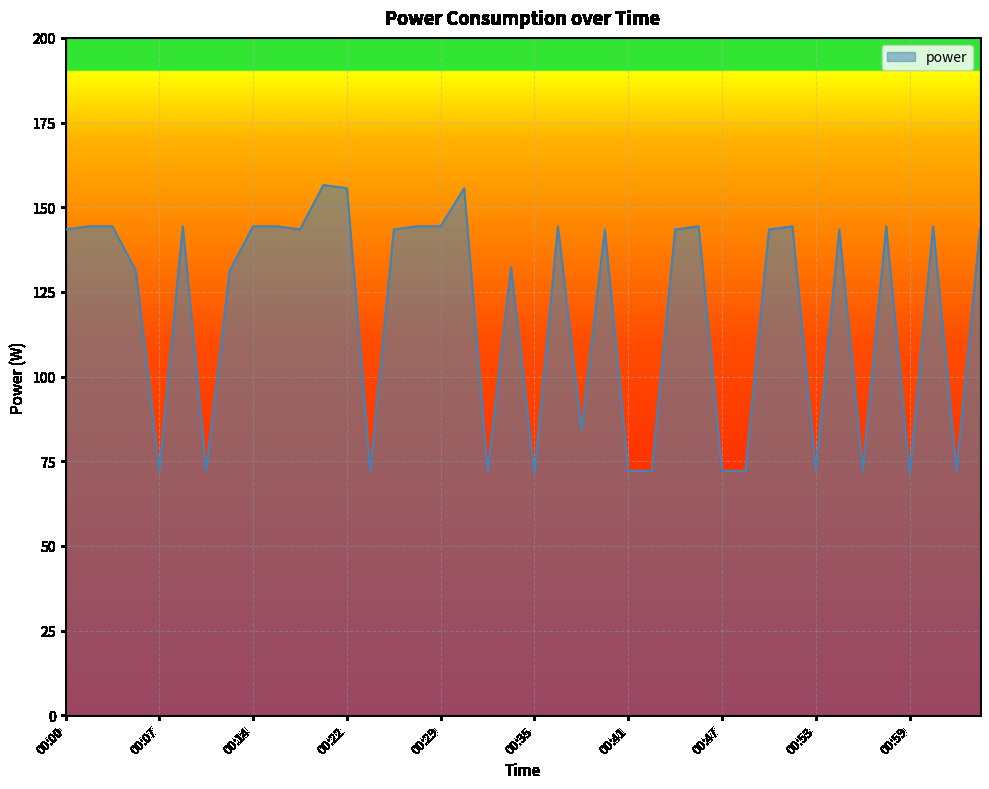

What is the maximum value shown in the chart?

156.6